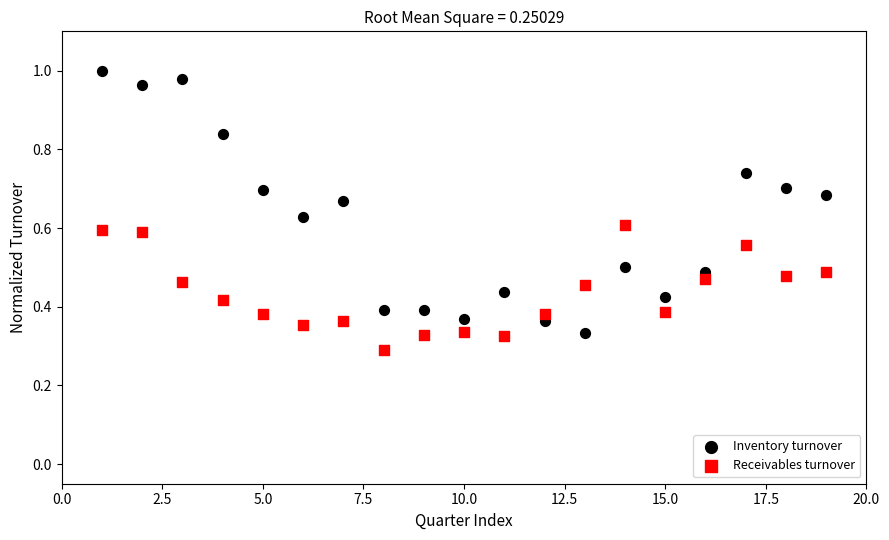

Which series has the widest spread of Y values?

Inventory turnover